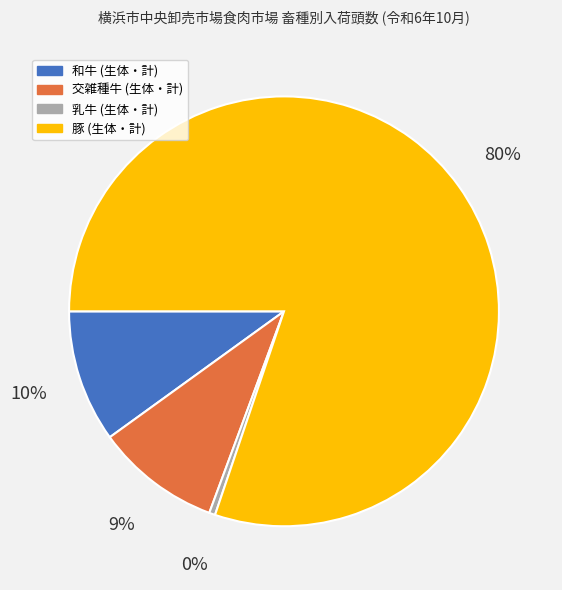

Does any single category account for the majority?

Yes